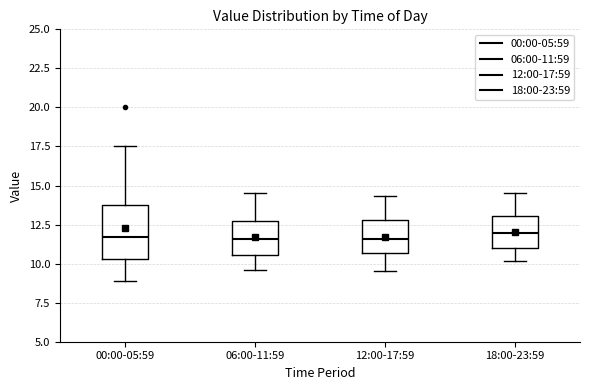

Reading left to right, read every box against the y-axis: the position of its median line, the range the box covers, and the ends of its whiskers. The values are not printed on the chart, so give them approximately, as read against the axis.

00:00-05:59: median 11.5, box 10.5 to 14.0, whiskers 9.0 to 17.5
06:00-11:59: median 11.5, box 10.5 to 12.5, whiskers 9.5 to 14.5
12:00-17:59: median 11.5, box 10.5 to 13.0, whiskers 9.5 to 14.5
18:00-23:59: median 12.0, box 11.0 to 13.0, whiskers 10.0 to 14.5